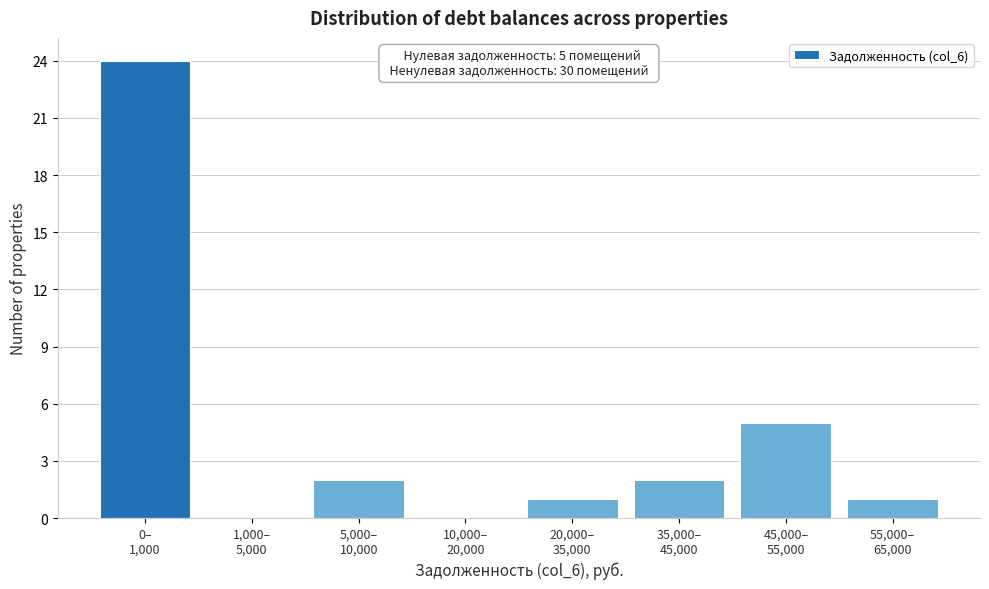

What is the greatest value displayed?

24